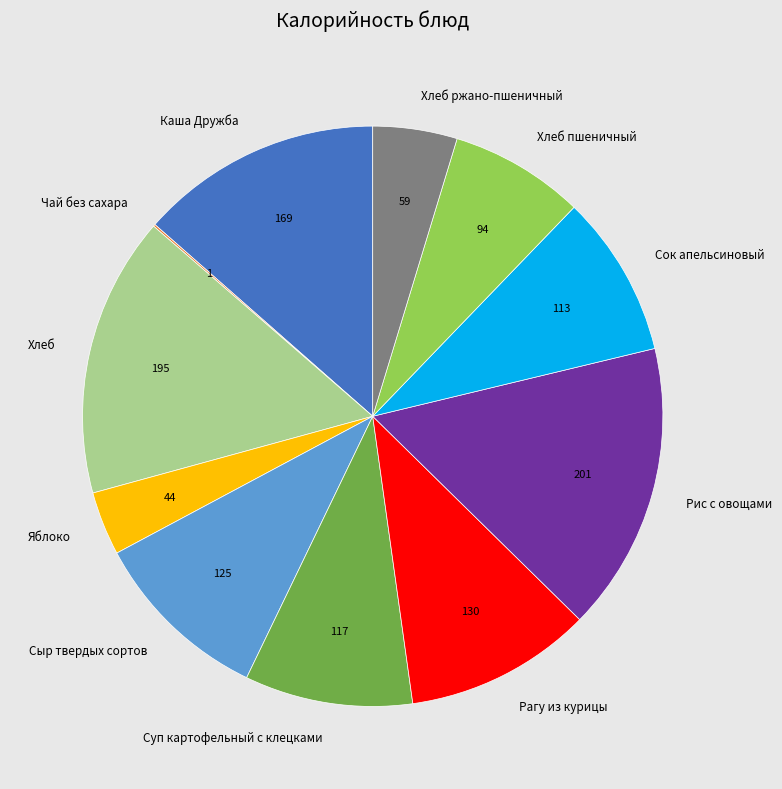

Is Рагу из курицы the majority of the pie?

No